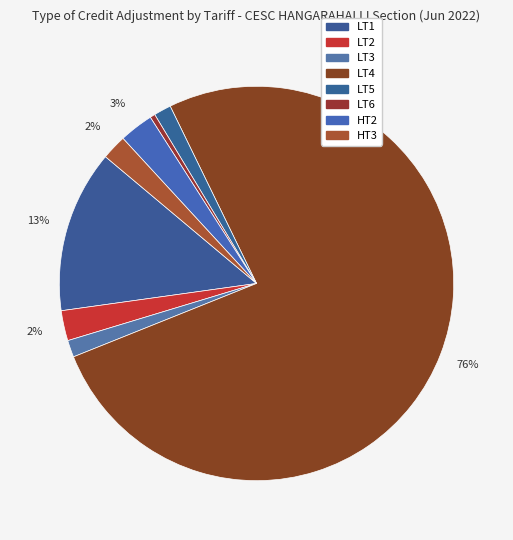

The HT2 slice represents 18% of the pie. True or false?

False